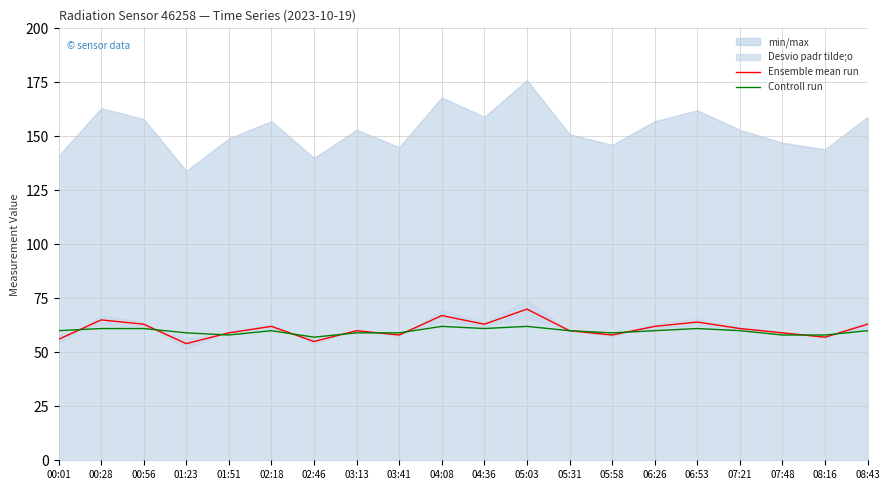

At which label does Ensemble mean run reach its minimum?

01:23